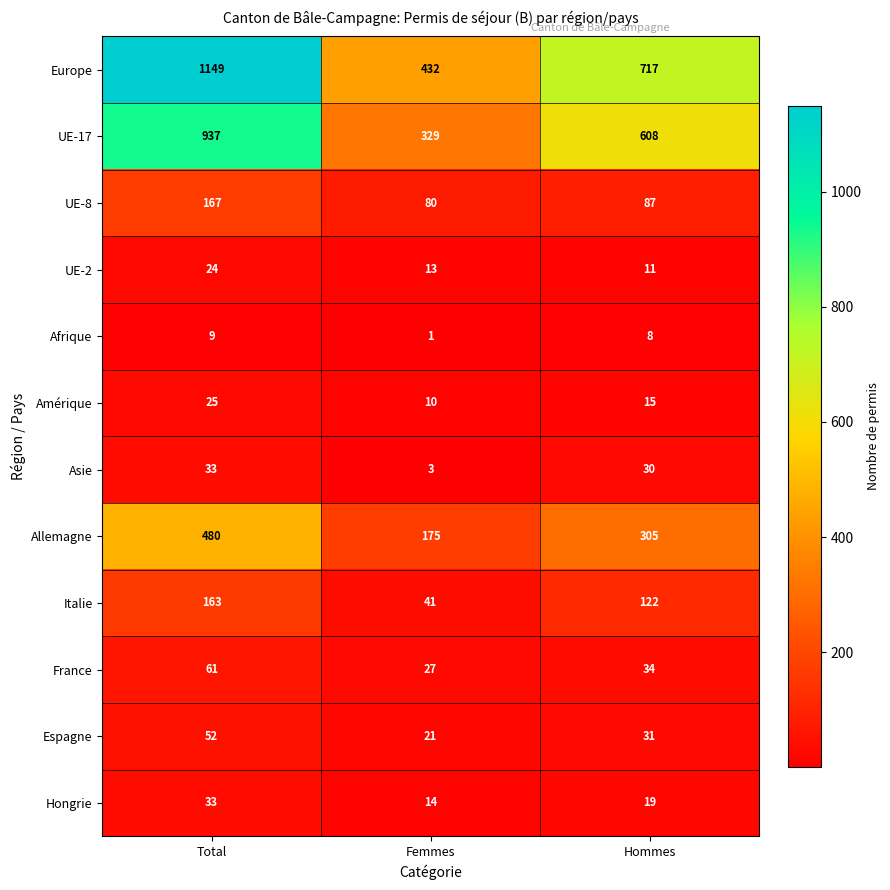

What is the sum of the Afrique values at Total and Femmes?

10